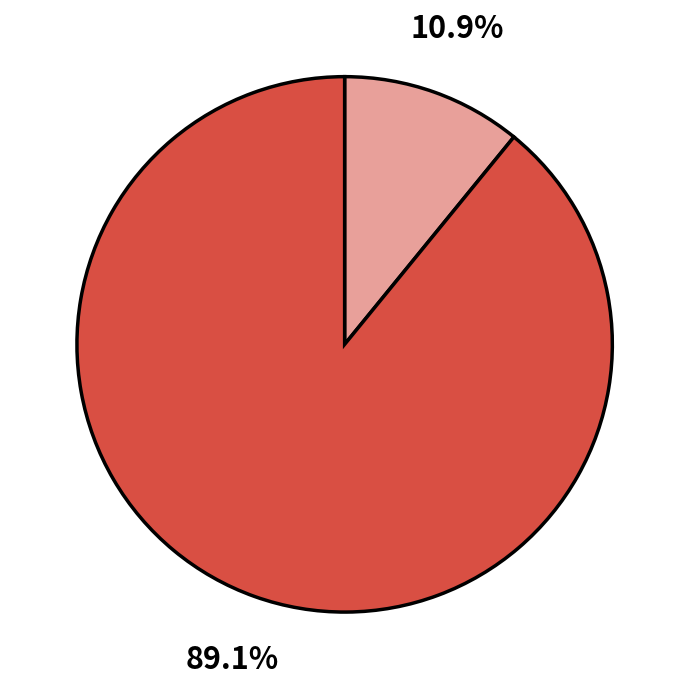

Is there a majority slice in this chart?

Yes